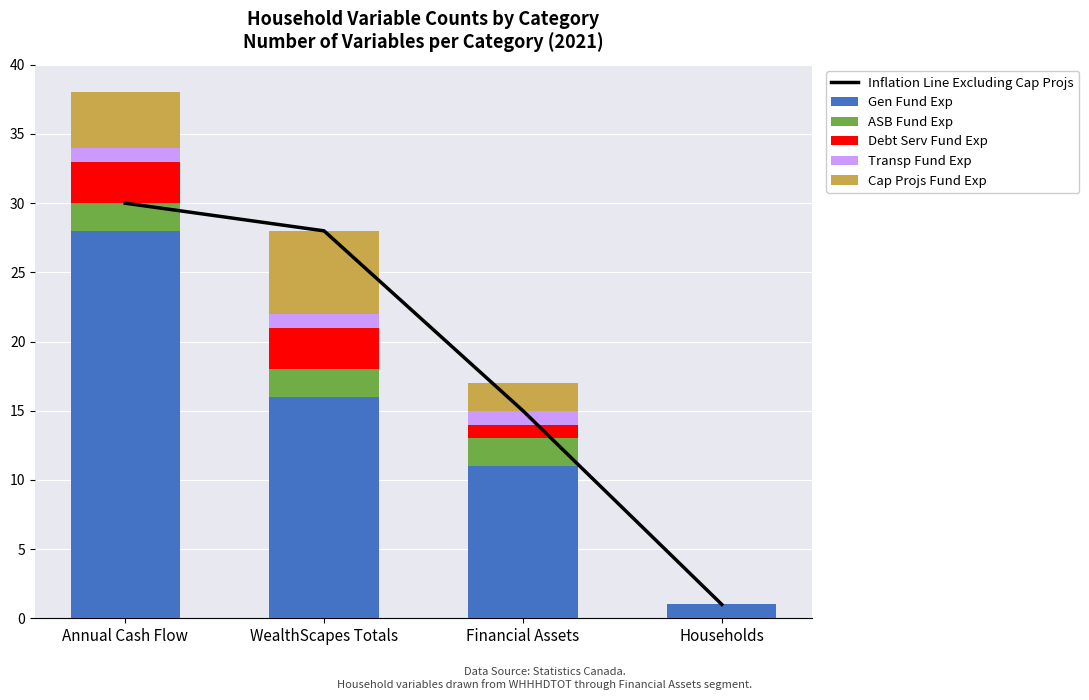

Which series changed the most between Financial Assets and Households?

Inflation Line Excluding Cap Projs